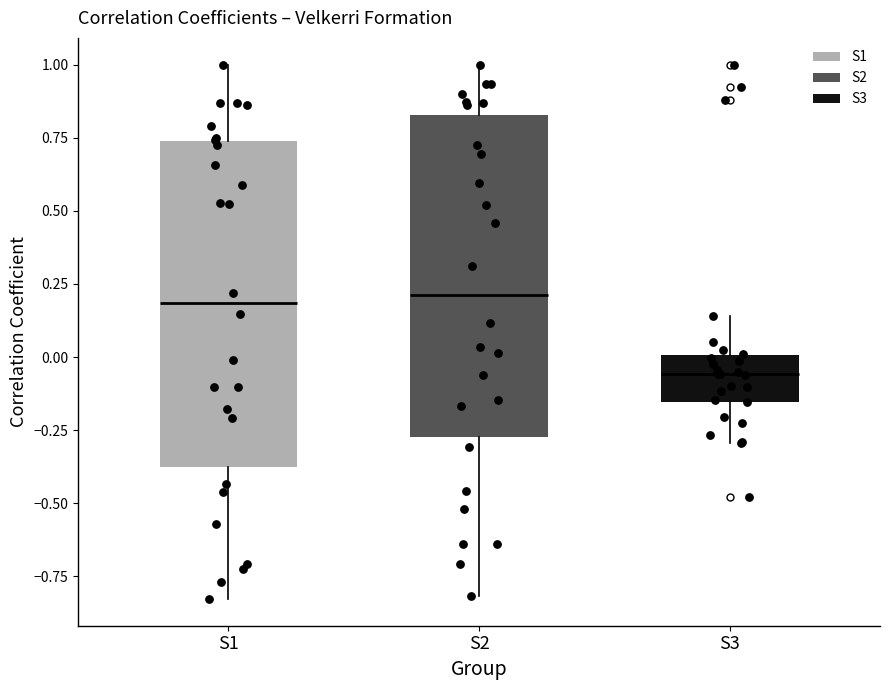

Where does the upper whisker of the box for S1 end on the y-axis? The values are not printed on the chart, so give them approximately, as read against the axis.

1.00